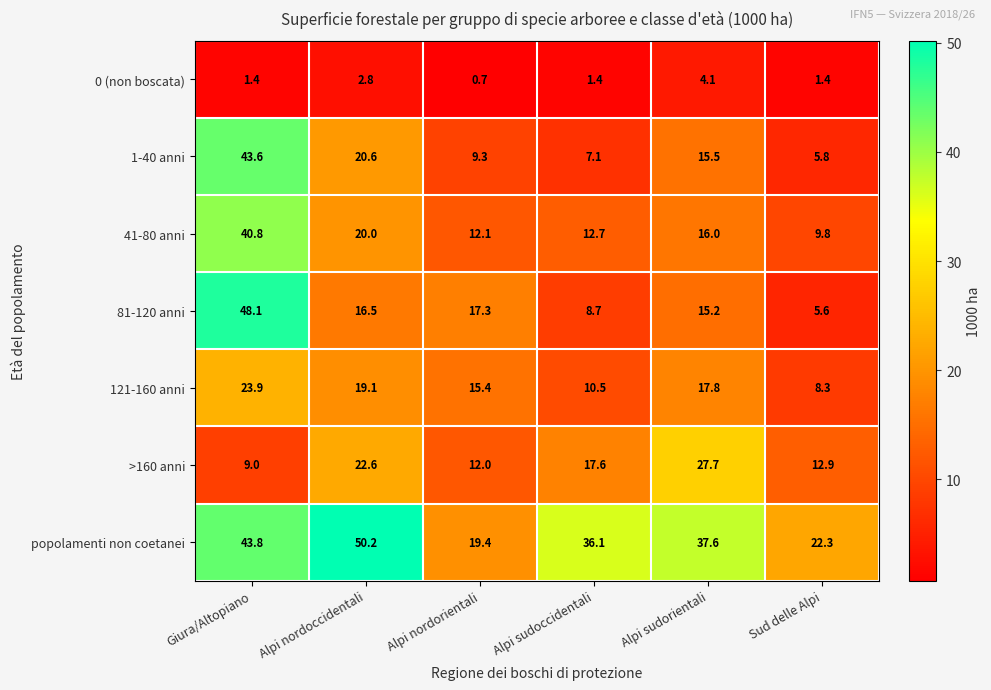

How many data points does each series have?

6